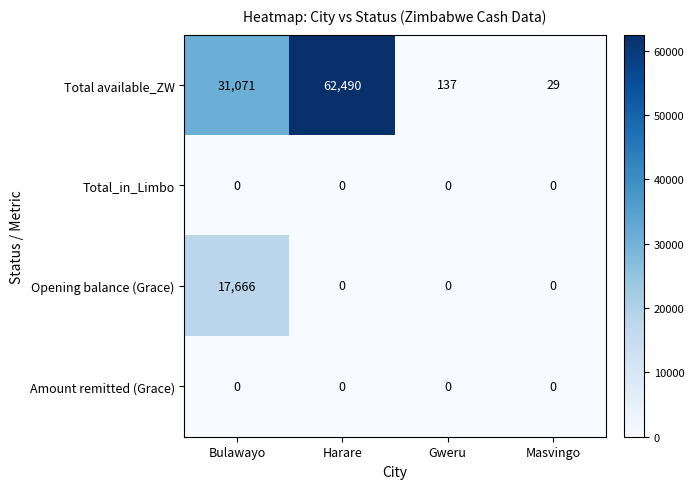

Which series has the widest spread of values?

Total available_ZW